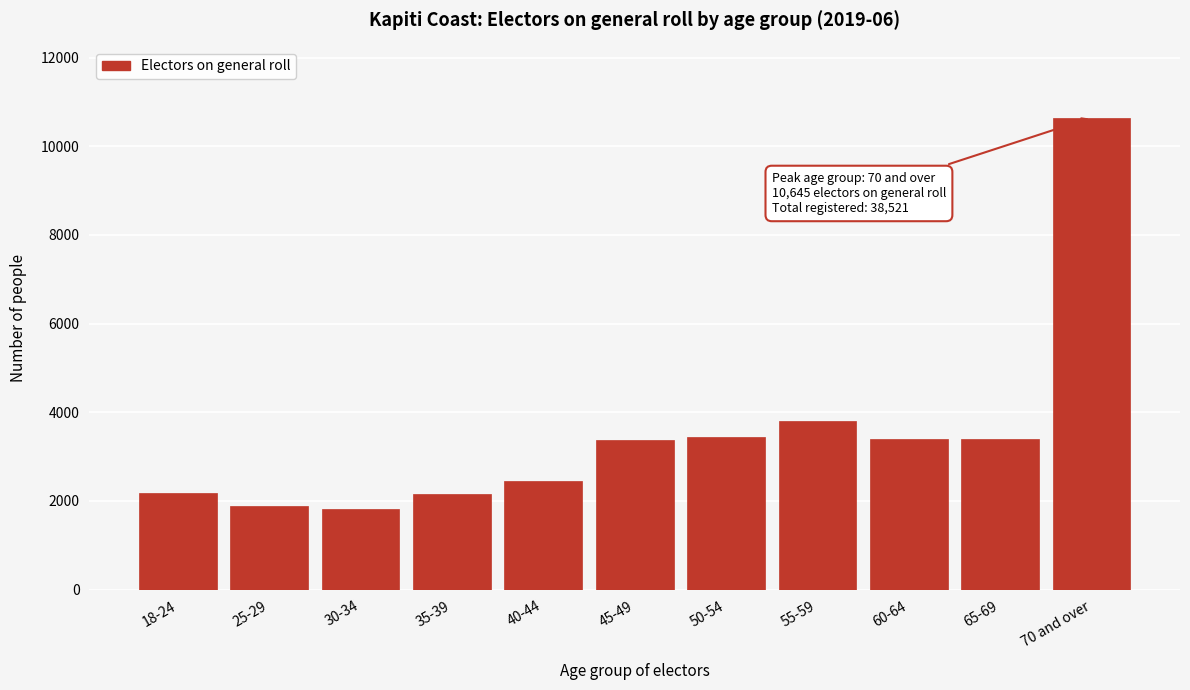

What is the minimum value shown in the chart?

1815